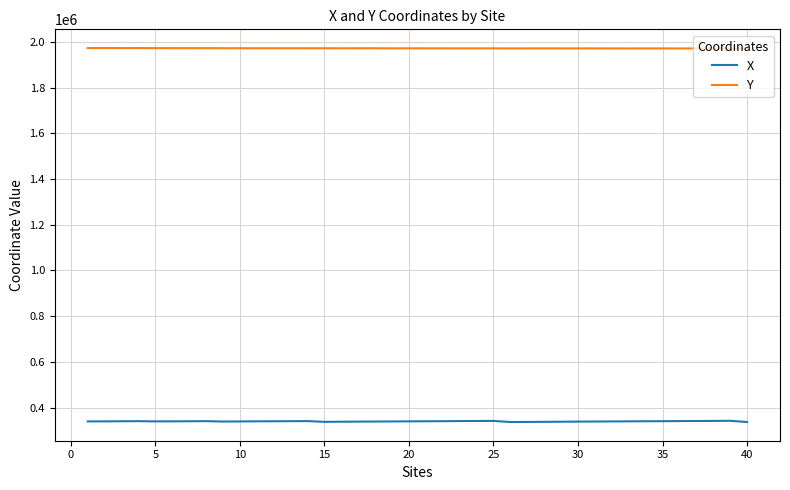

List the series in order of their peak value, lowest first.

X, Y